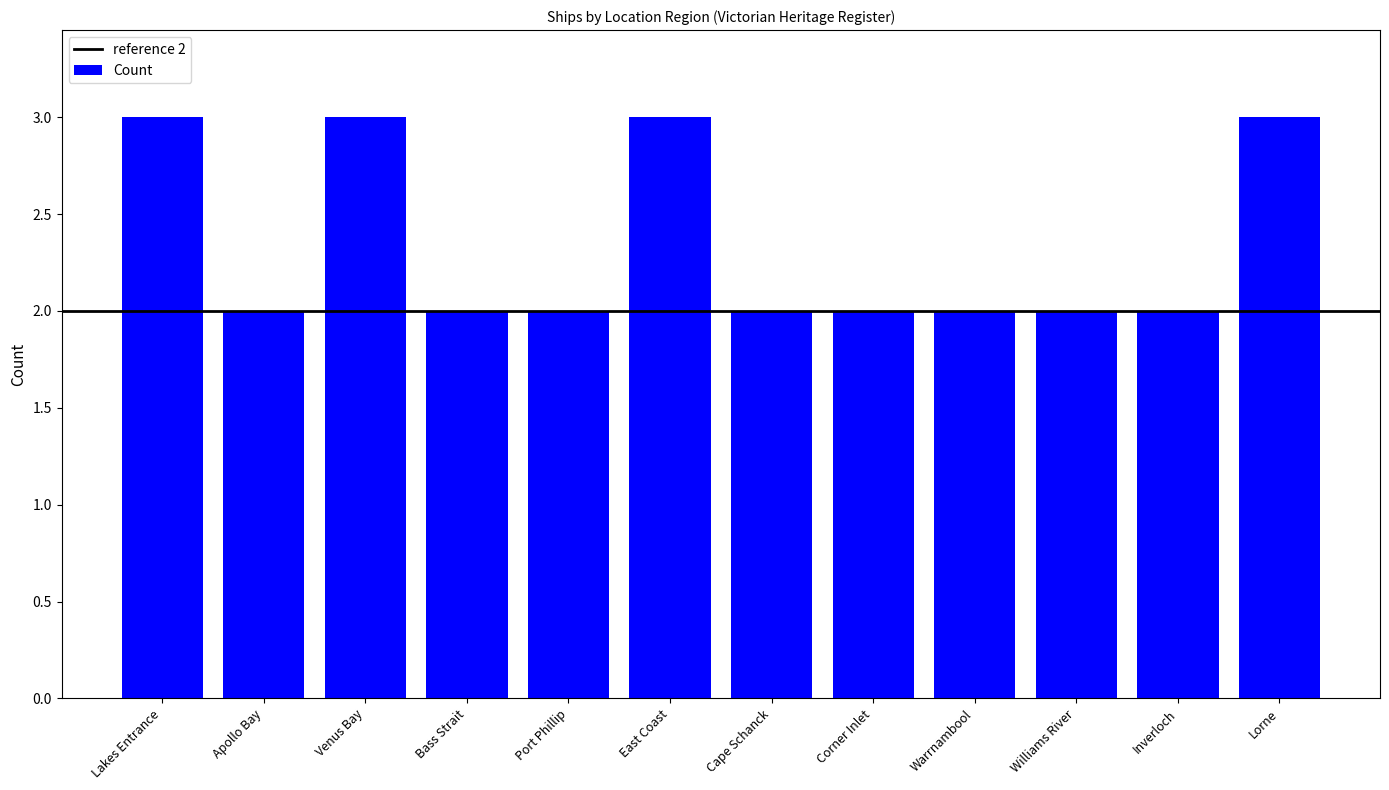

What is the difference between the second highest and second lowest values?

1